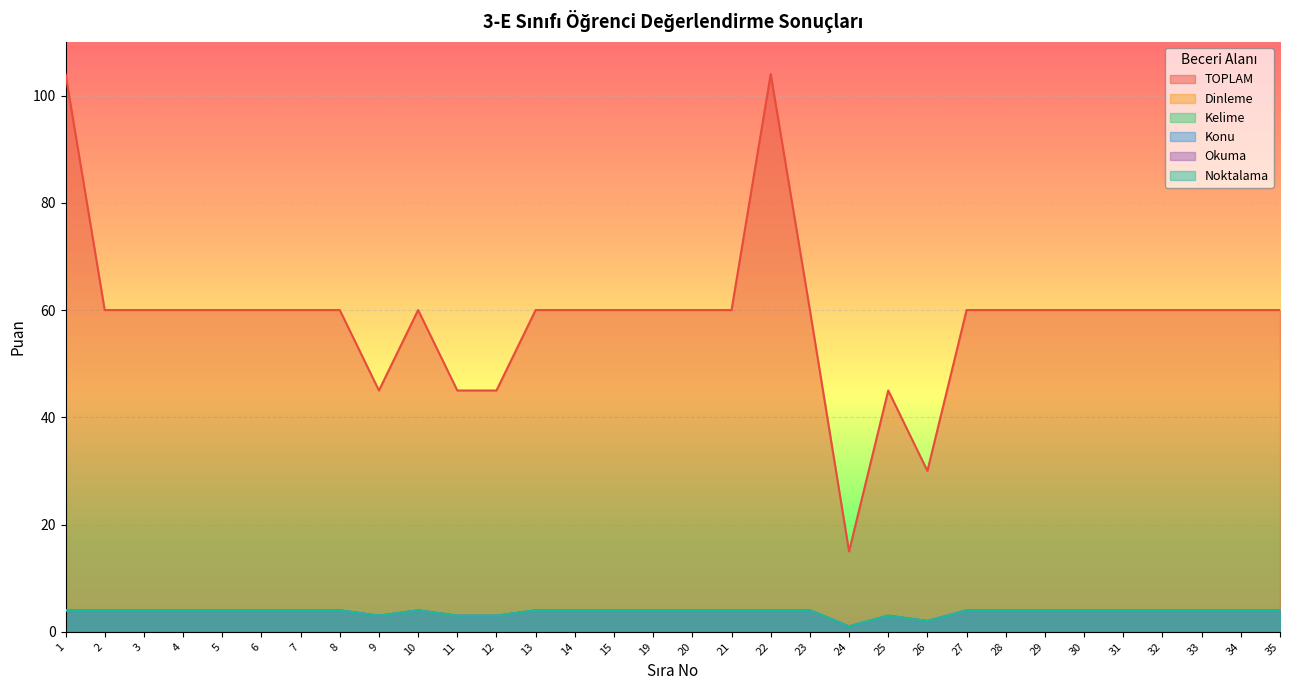

How many data points does each series have?

32